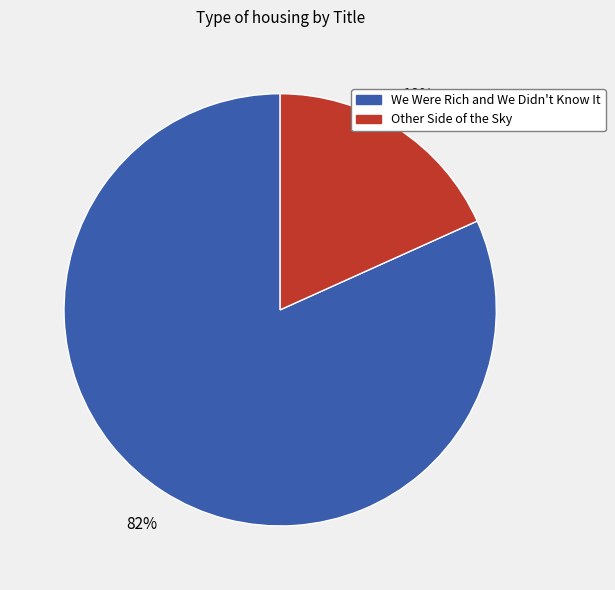

To the nearest percent, what portion does Other Side of the Sky represent?

18%